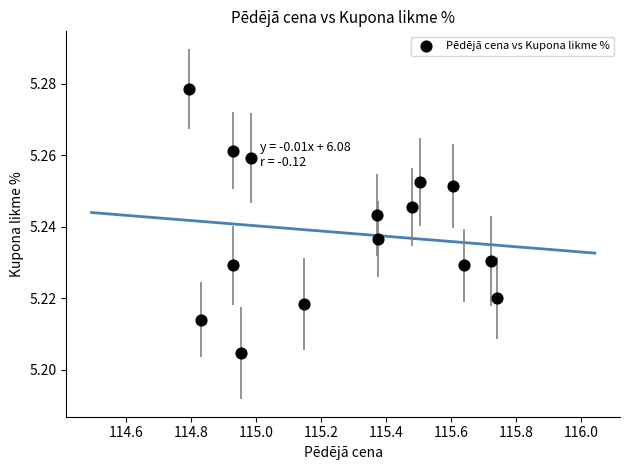

What is the range of X values (max minus min)?

0.9